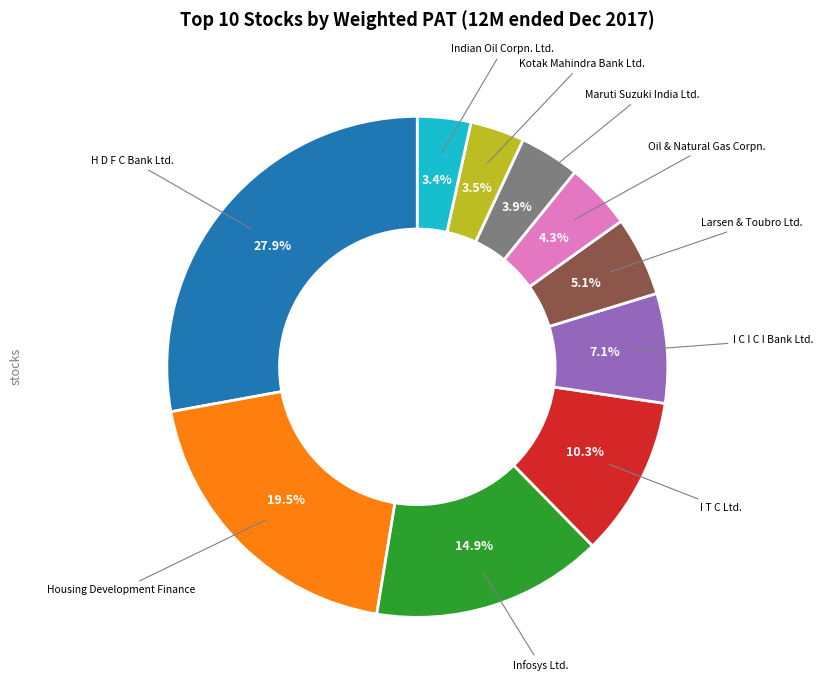

Does any single category account for the majority?

No